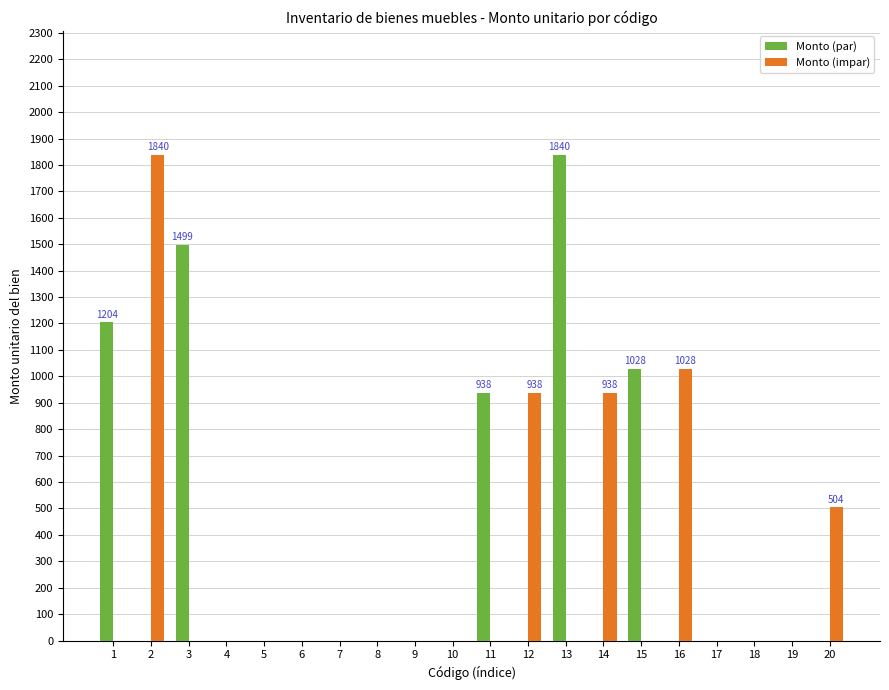

Which series changed the most between 1 and 17?

Monto (par)